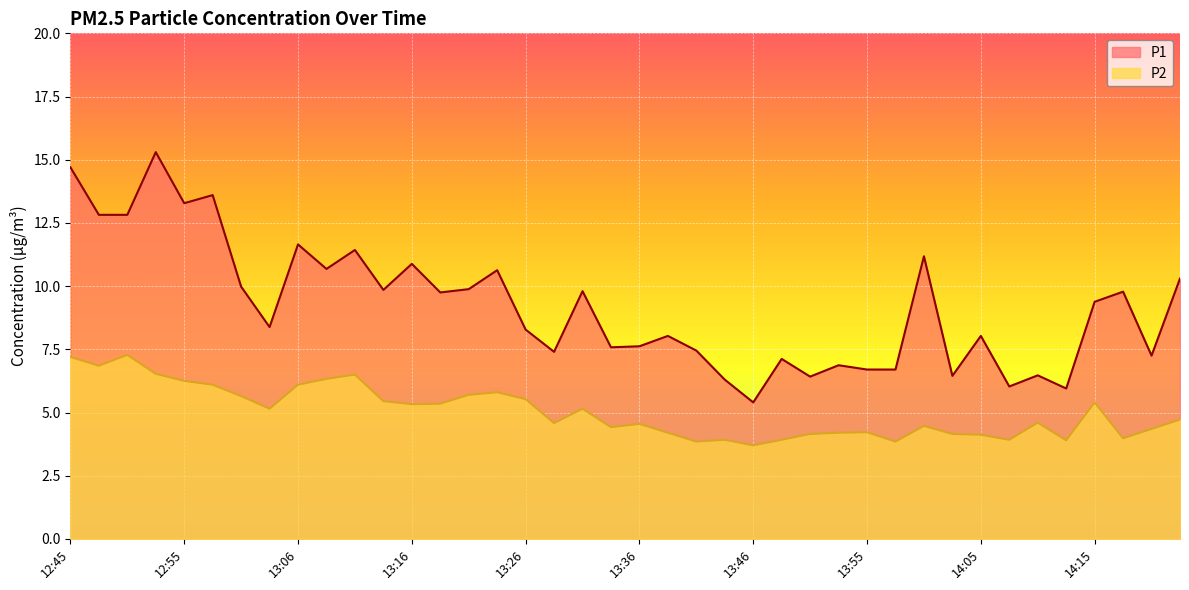

What is the difference between the highest and lowest values at 13:58?

2.9